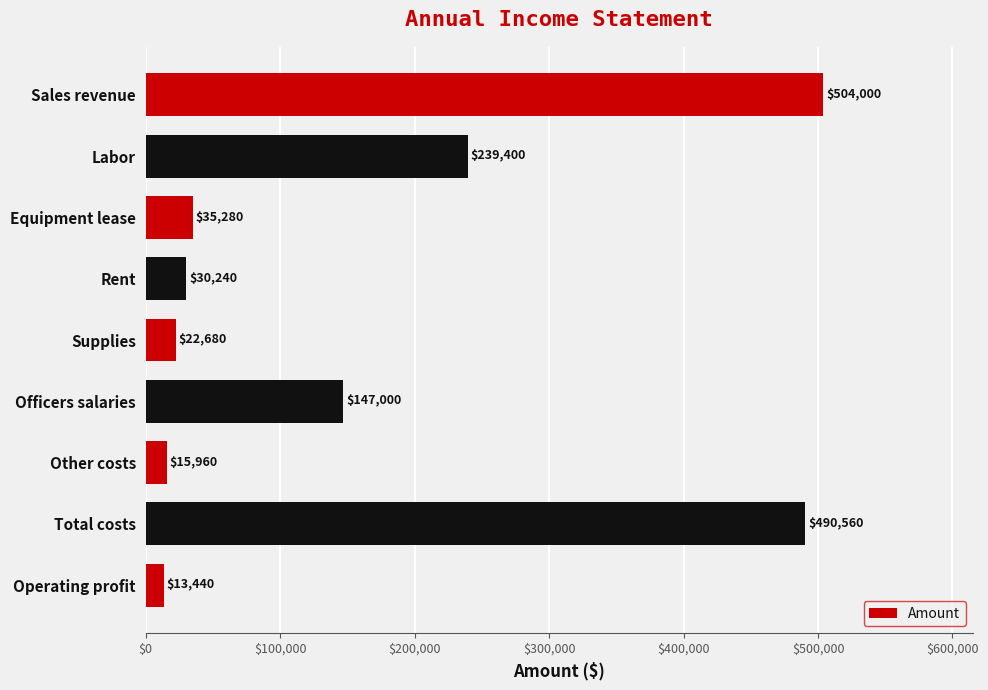

Are the bars grouped side by side (vs. stacked)?

No